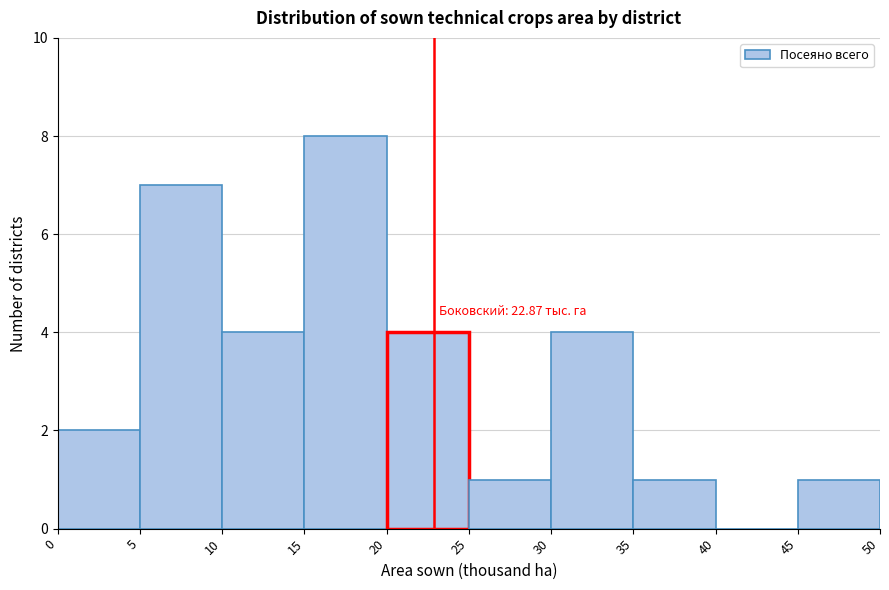

Which range on the x-axis has the tallest bar?

15 to 20